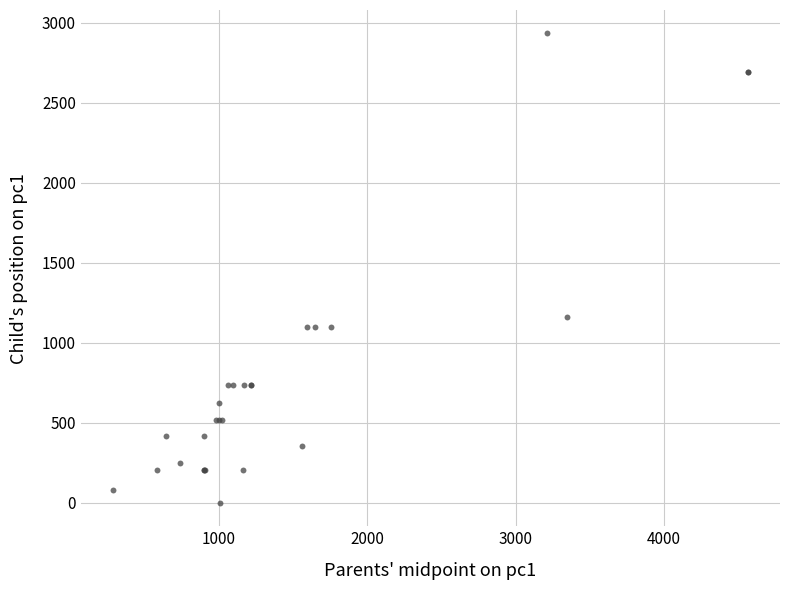

What Y value in the scatter plot is closest to 1466?

1163.8